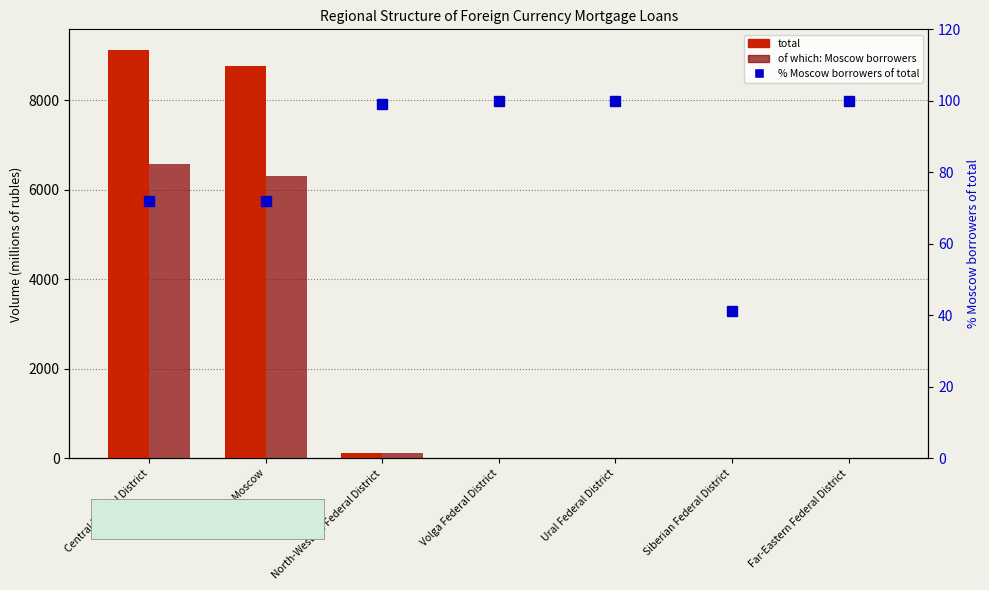

How many values in the % Moscow borrowers of total series are below 99?

3